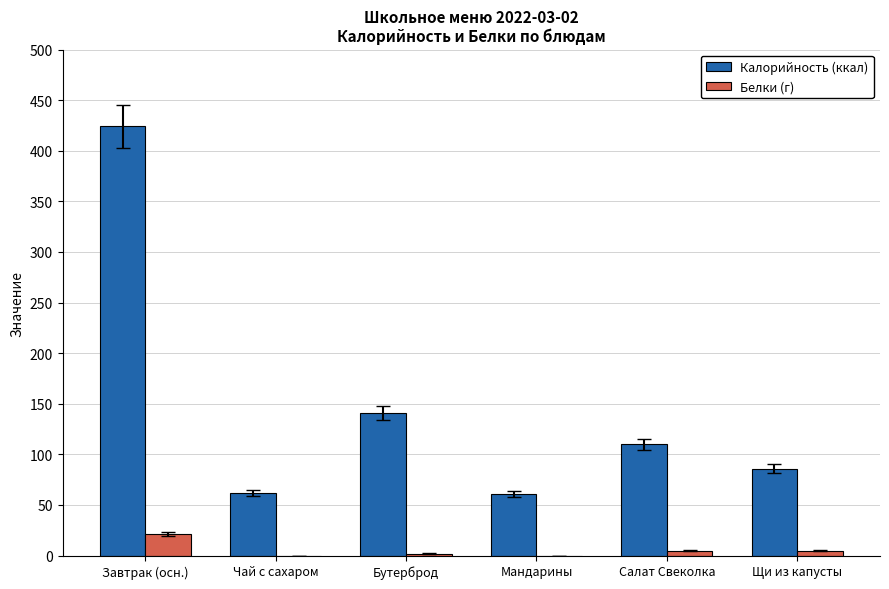

True or false: Калорийность (ккал) has a value of 424 at Завтрак (осн.).

True